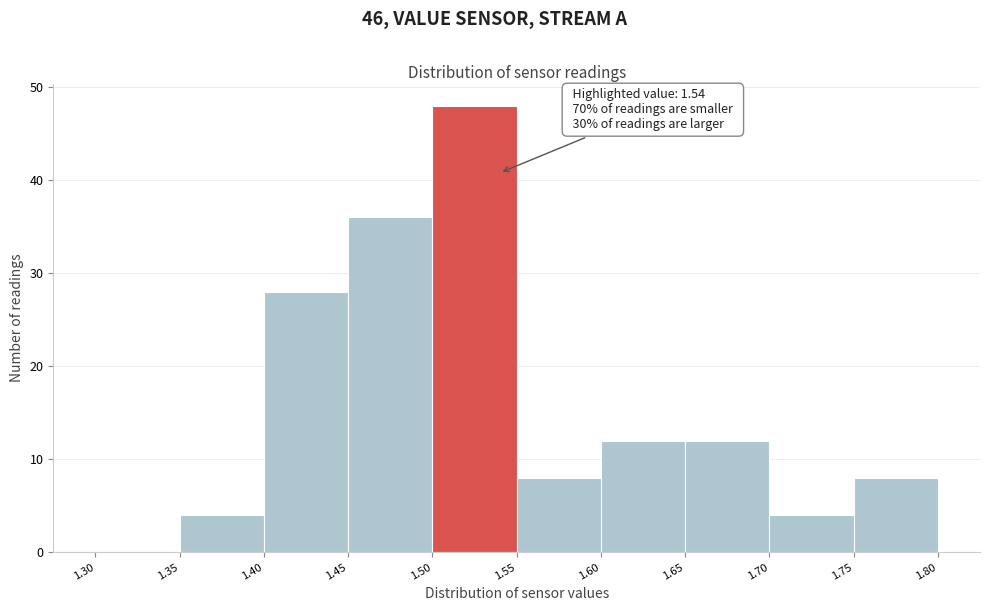

Over which range of the x-axis is the bar tallest?

1.50 to 1.55